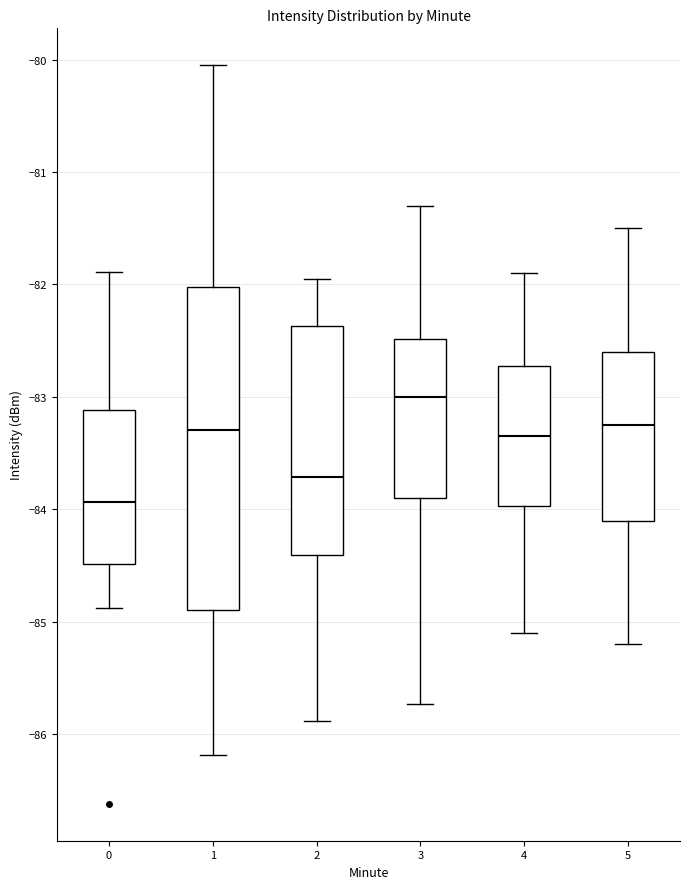

Where is the lower edge of the box at x = 0 on the y-axis? The values are not printed on the chart, so give them approximately, as read against the axis.

-84.5